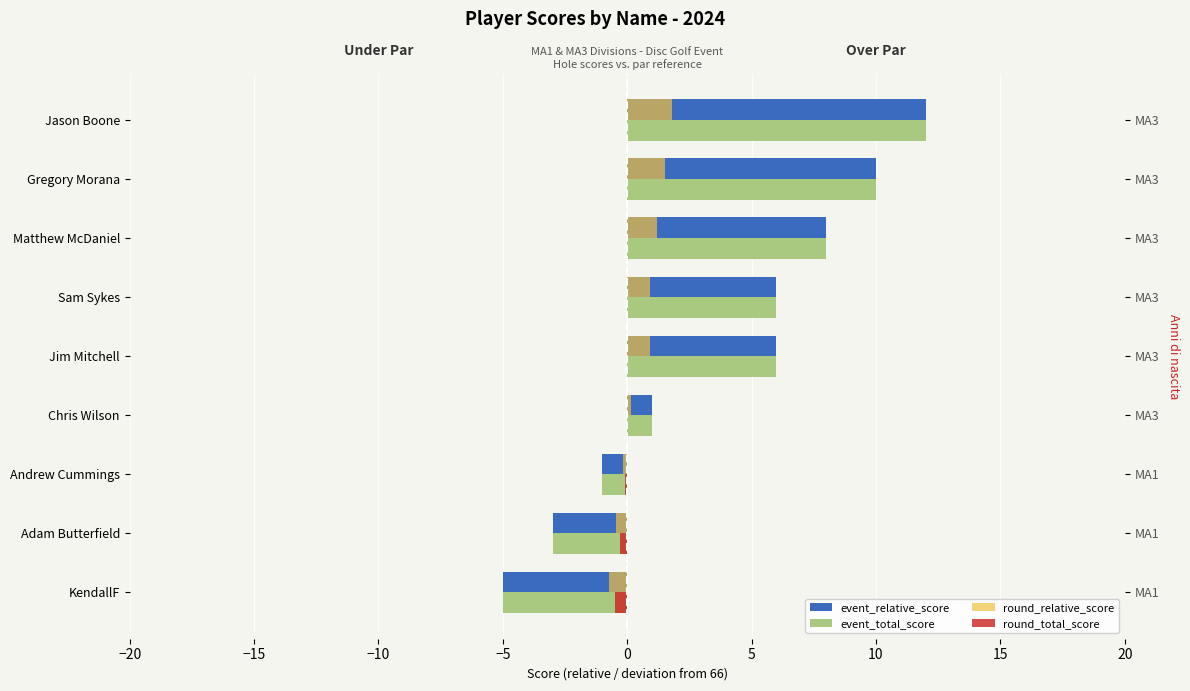

How many series are shown in this chart?

4